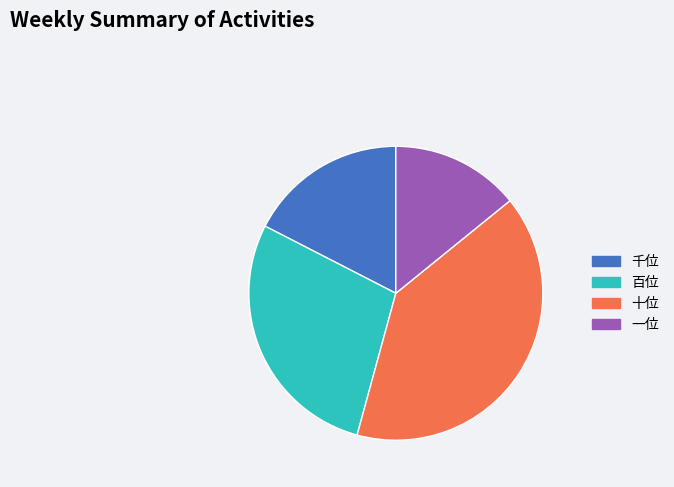

What is the smallest slice in the pie chart?

一位